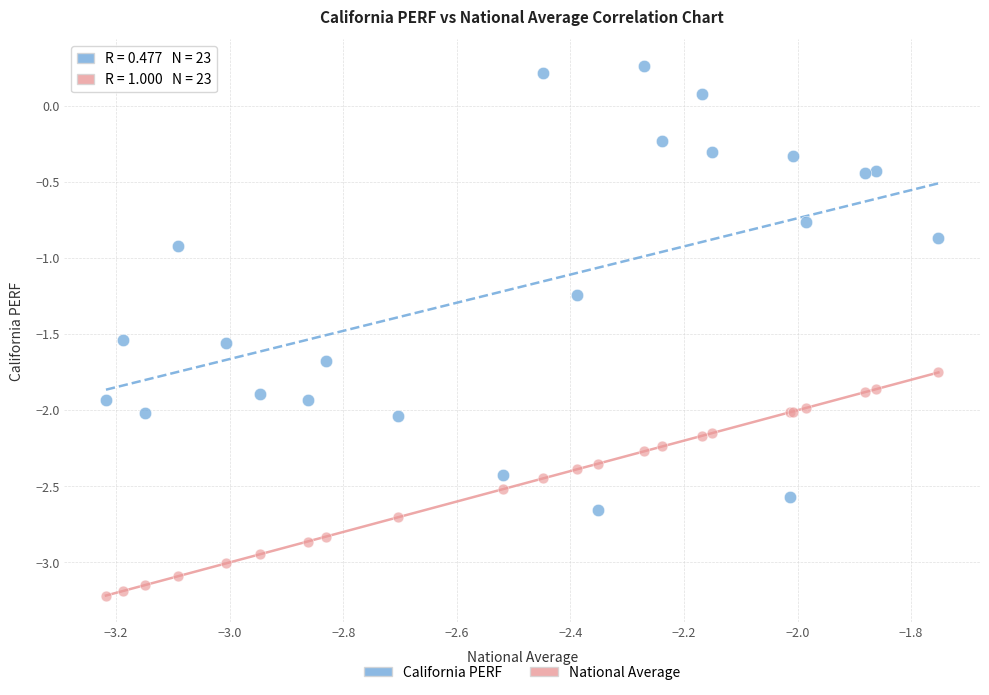

Which series has the largest Y range (max minus min)?

California PERF